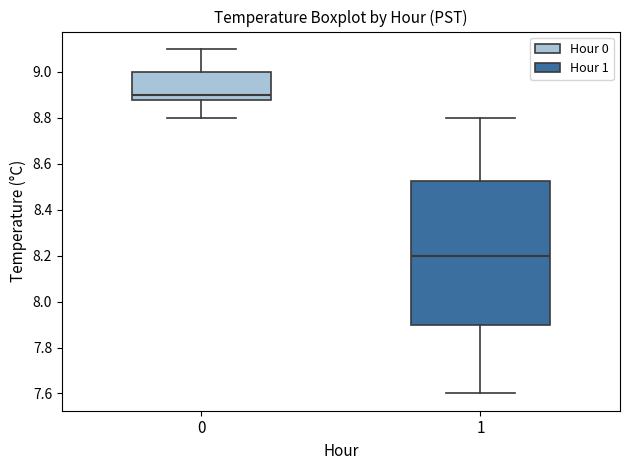

Which box's median line is the lowest?

1